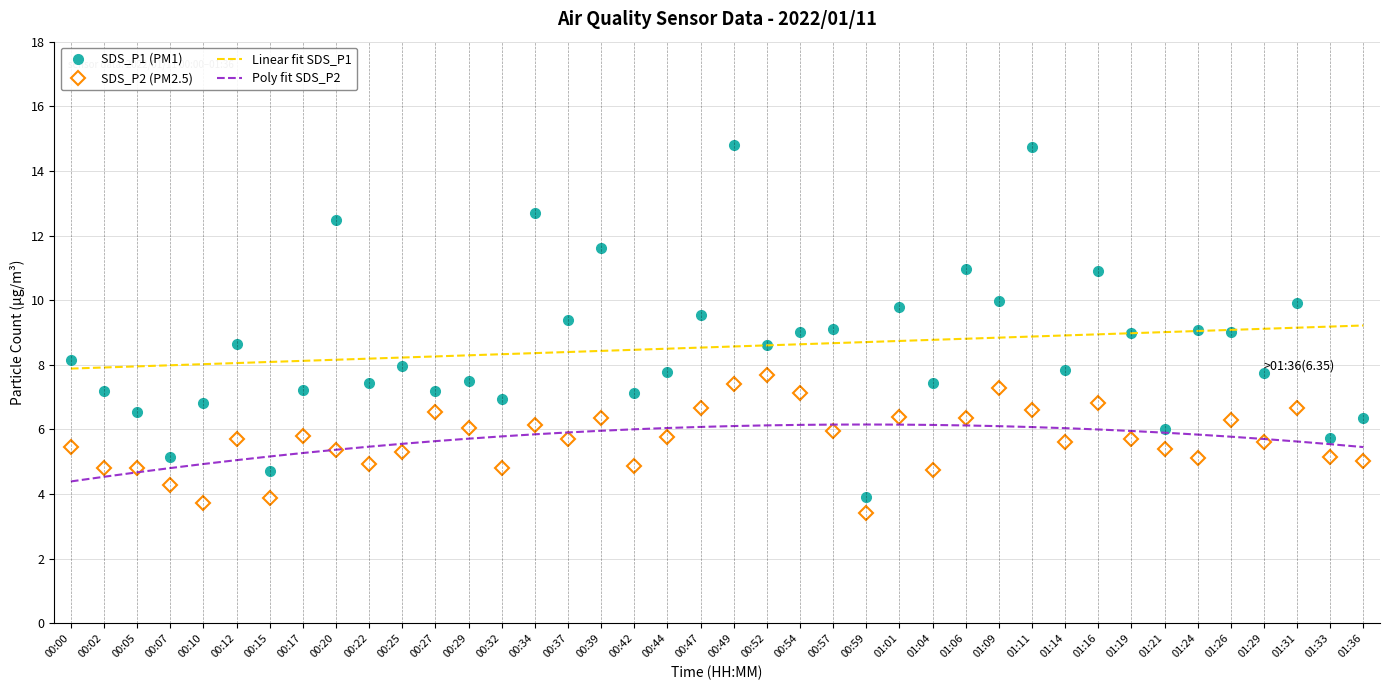

Rank the series by their maximum value, from lowest to highest.

Poly fit SDS_P2, SDS_P2 (PM2.5), Linear fit SDS_P1, SDS_P1 (PM1)